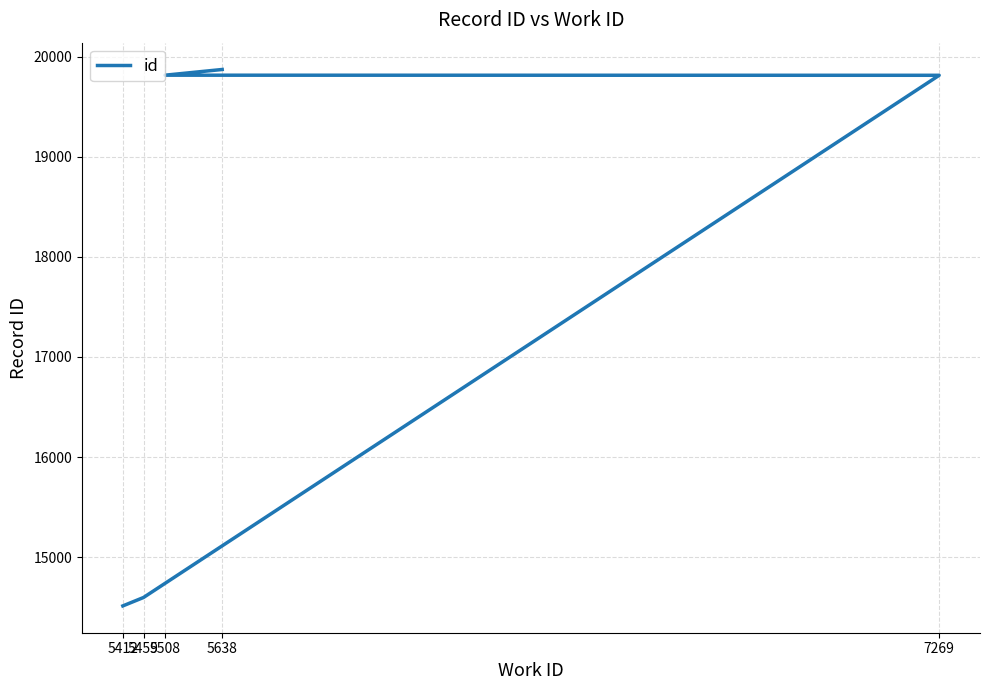

List the labels in order of value, smallest first.

5412, 5459, 7269, 5508, 5638